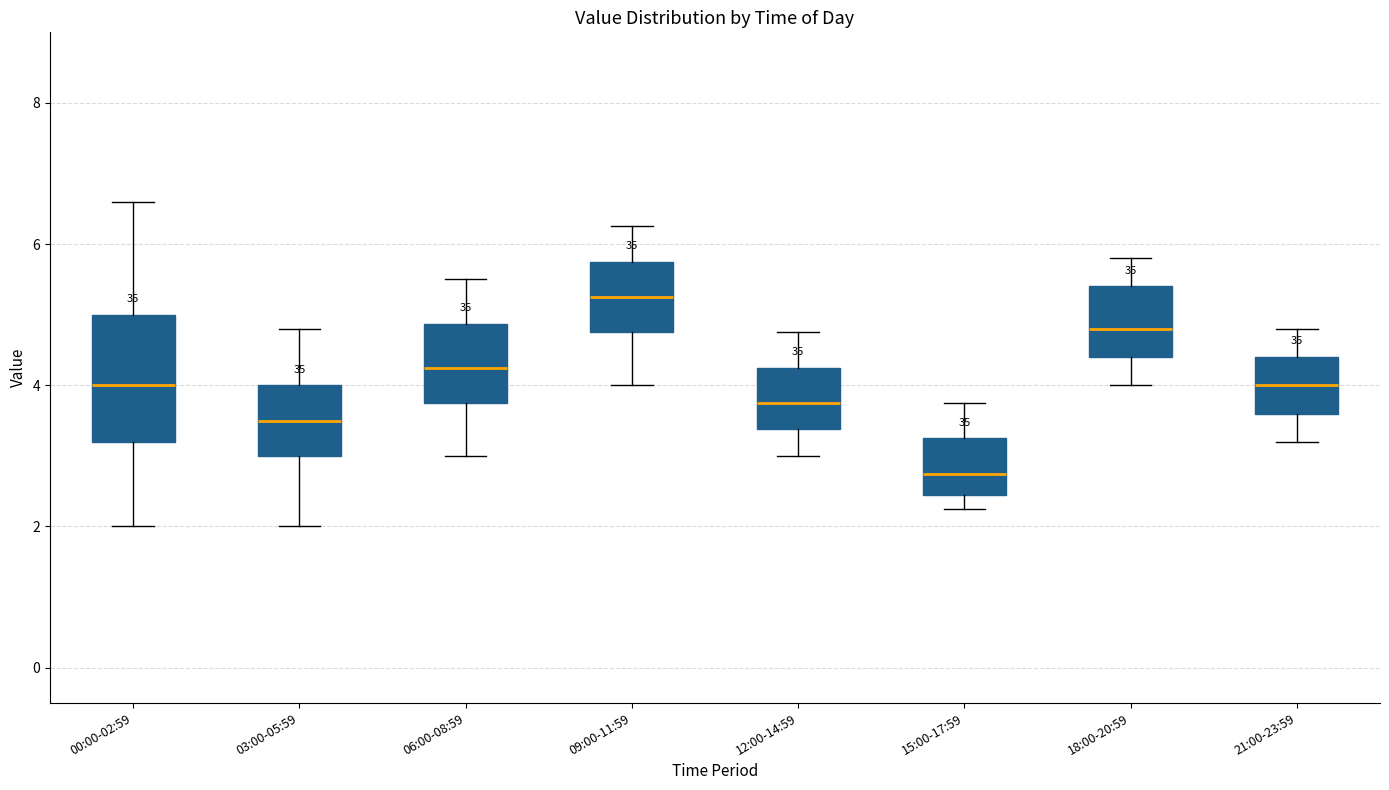

Where does the upper whisker of the box for 06:00-08:59 end on the y-axis? The values are not printed on the chart, so give them approximately, as read against the axis.

5.6